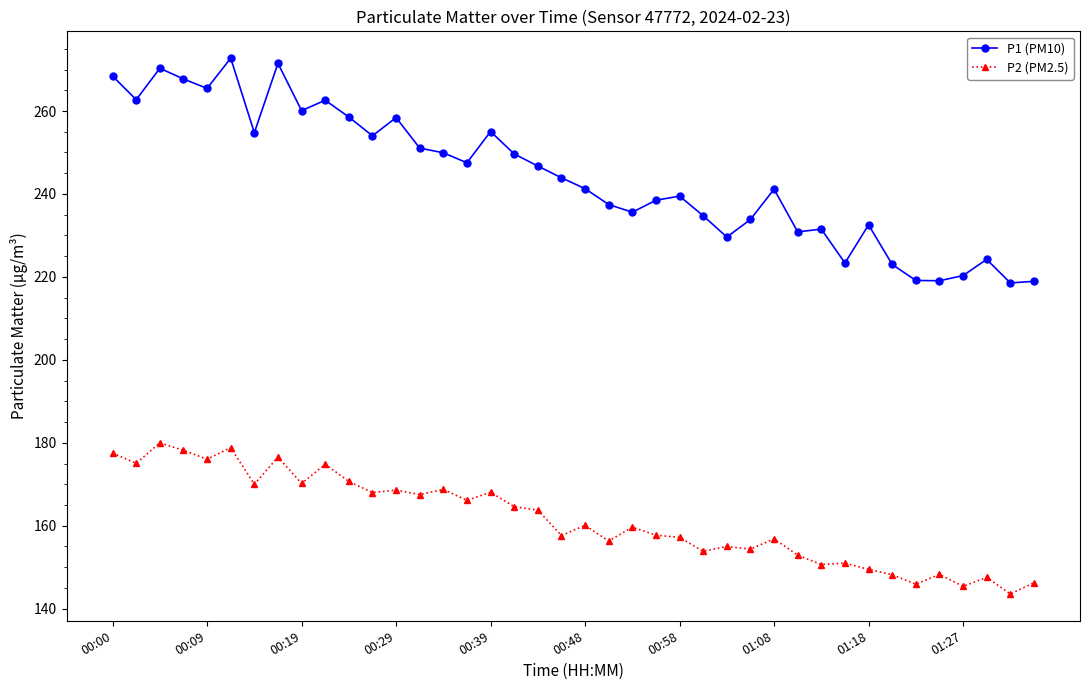

How many lines are shown in the chart?

2